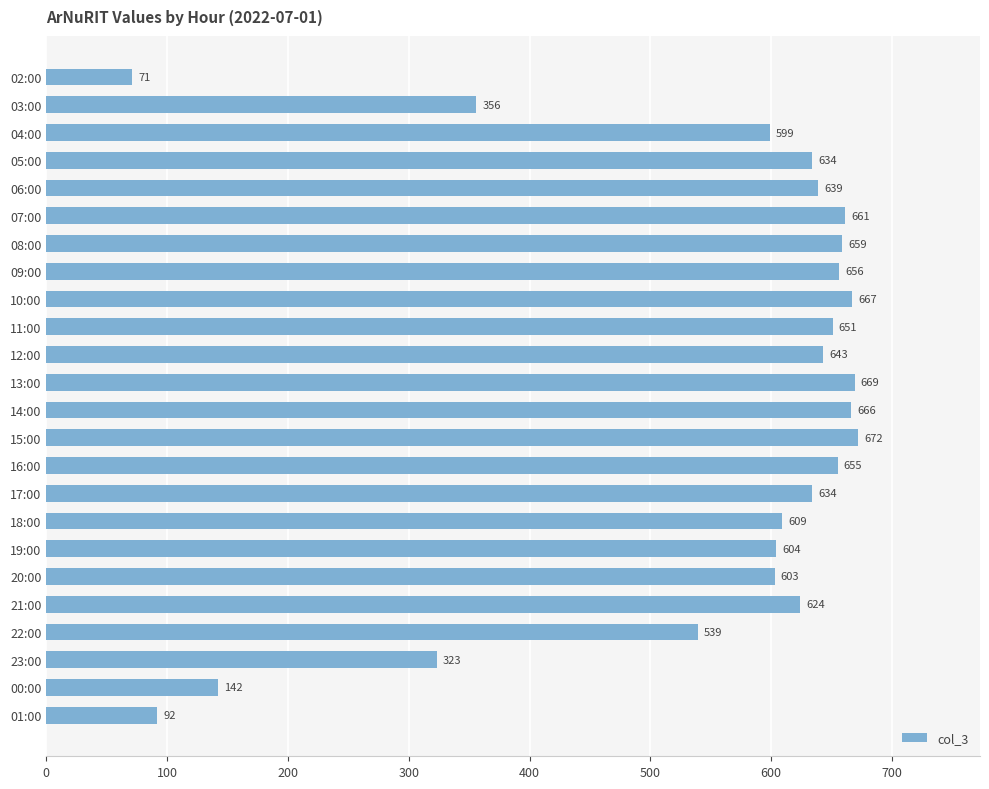

What is the difference between the maximum and second lowest values?

580